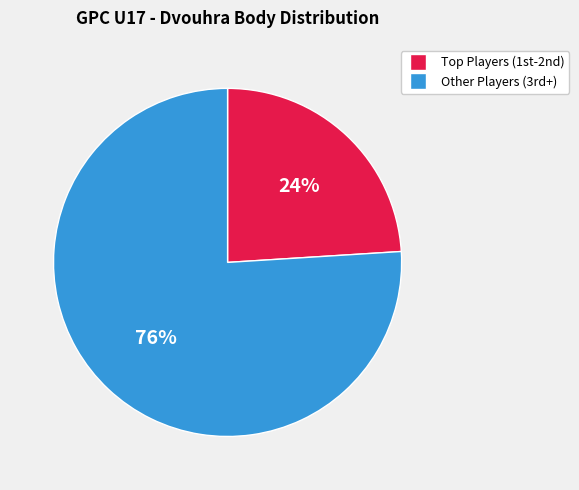

To the nearest percent, what is the difference between the largest and smallest slice percentages?

52%